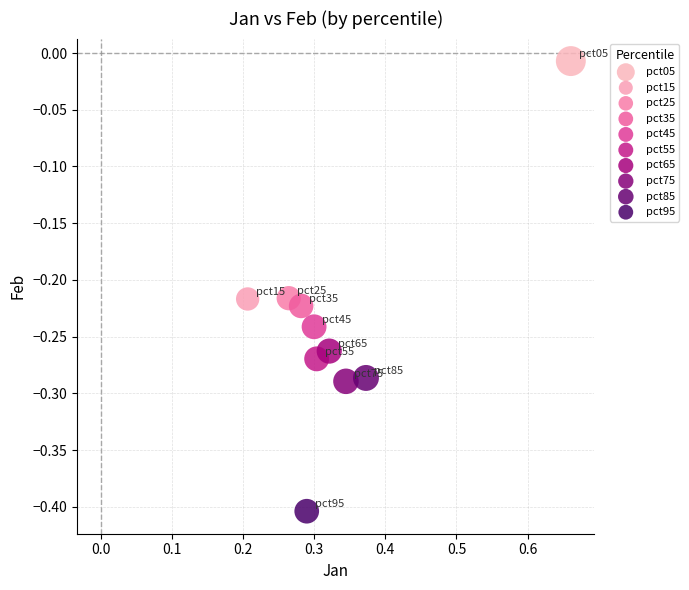

What are all the series names shown in the legend?

pct05, pct15, pct25, pct35, pct45, pct55, pct65, pct75, pct85, pct95